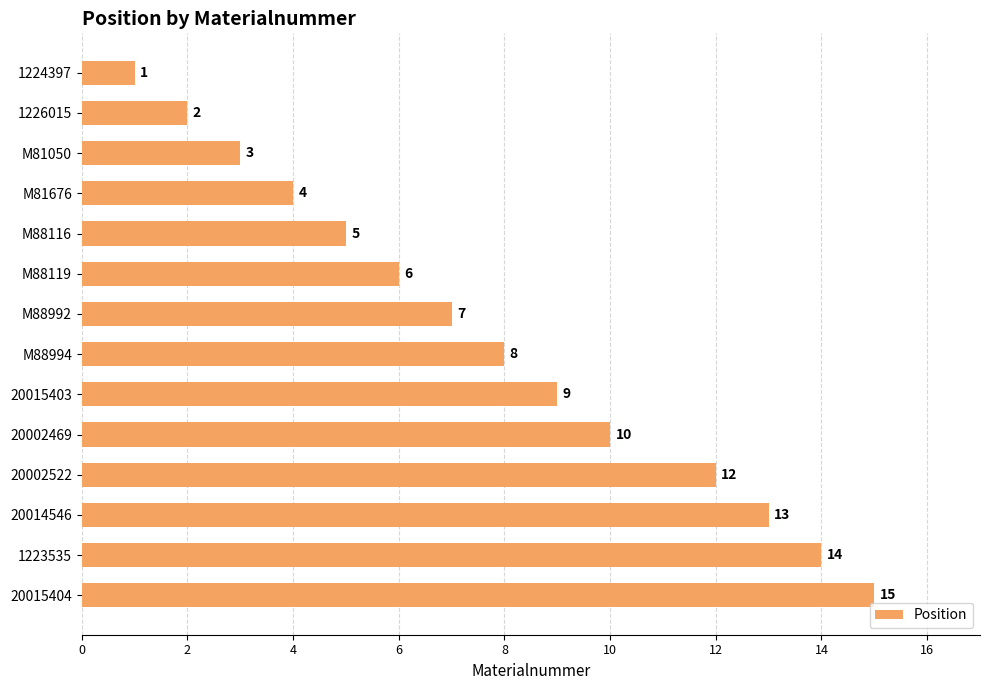

What is the ratio of the value at M88116 to the value at 1224397?

5.0